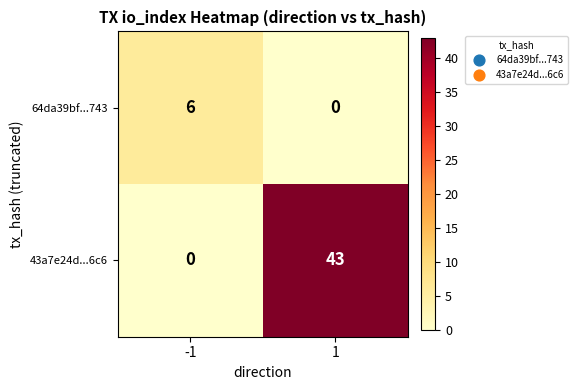

List the series in order of their overall mean, lowest first.

64da39bf...743, 43a7e24d...6c6